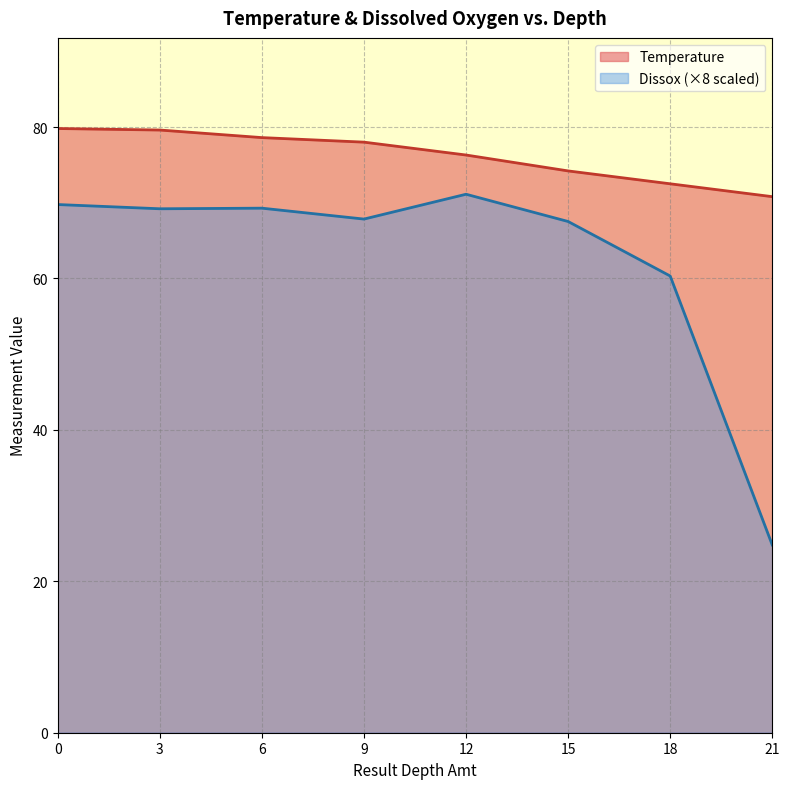

Is the value of Temperature at 6 greater than the value of Dissox at 9?

Yes